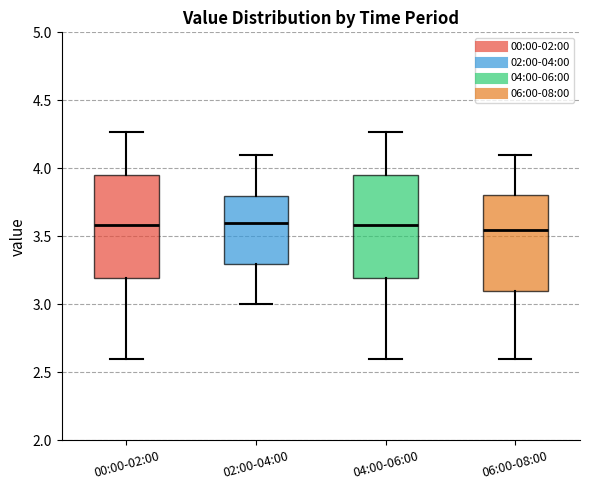

Where is the lower edge of the box for 02:00-04:00 on the y-axis? The values are not printed on the chart, so give them approximately, as read against the axis.

3.30